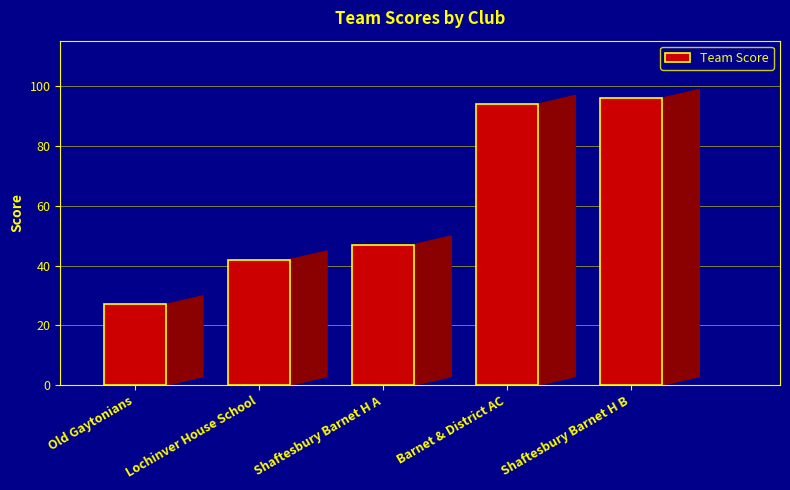

What value does the data have at Shaftesbury Barnet H B, to the nearest 5?

95